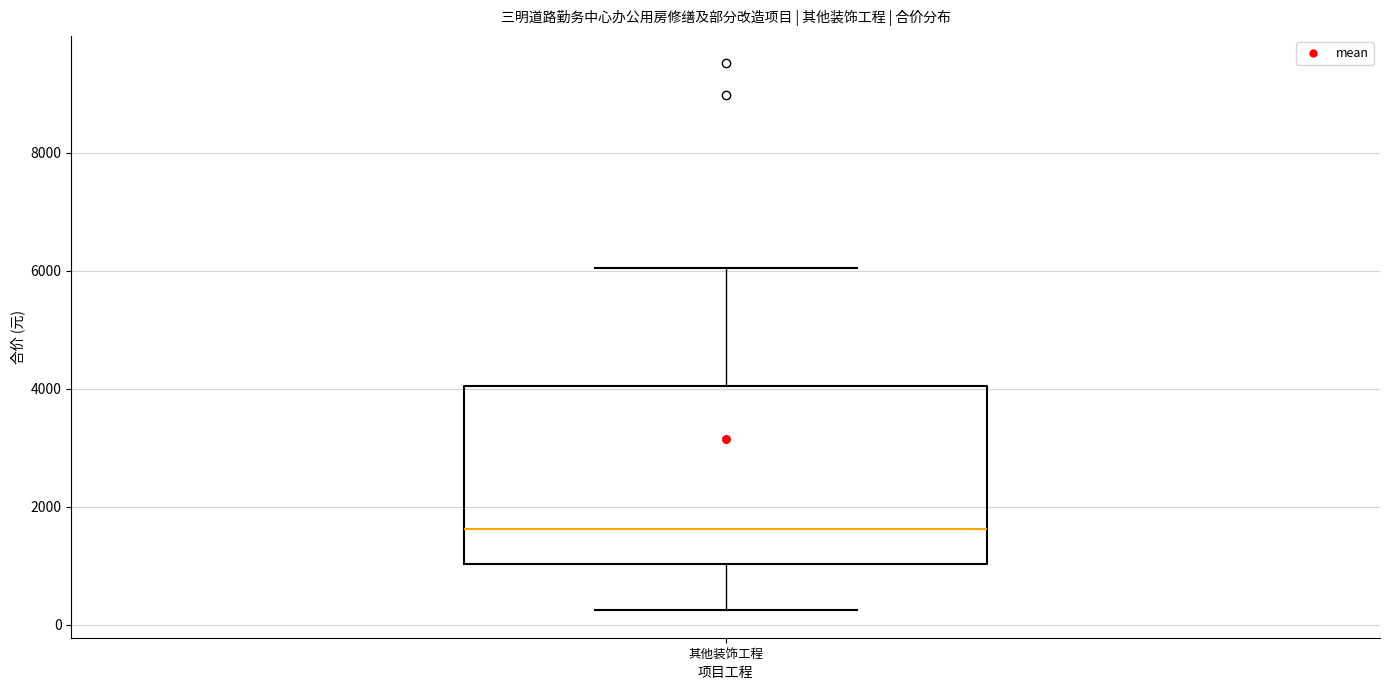

Read this box plot against the y-axis: the position of the median line, the range covered by the box, and the ends of both whiskers. The values are not printed on the chart, so give them approximately, as read against the axis.

median 1600, box 1000 to 4000, whiskers 200 to 6000